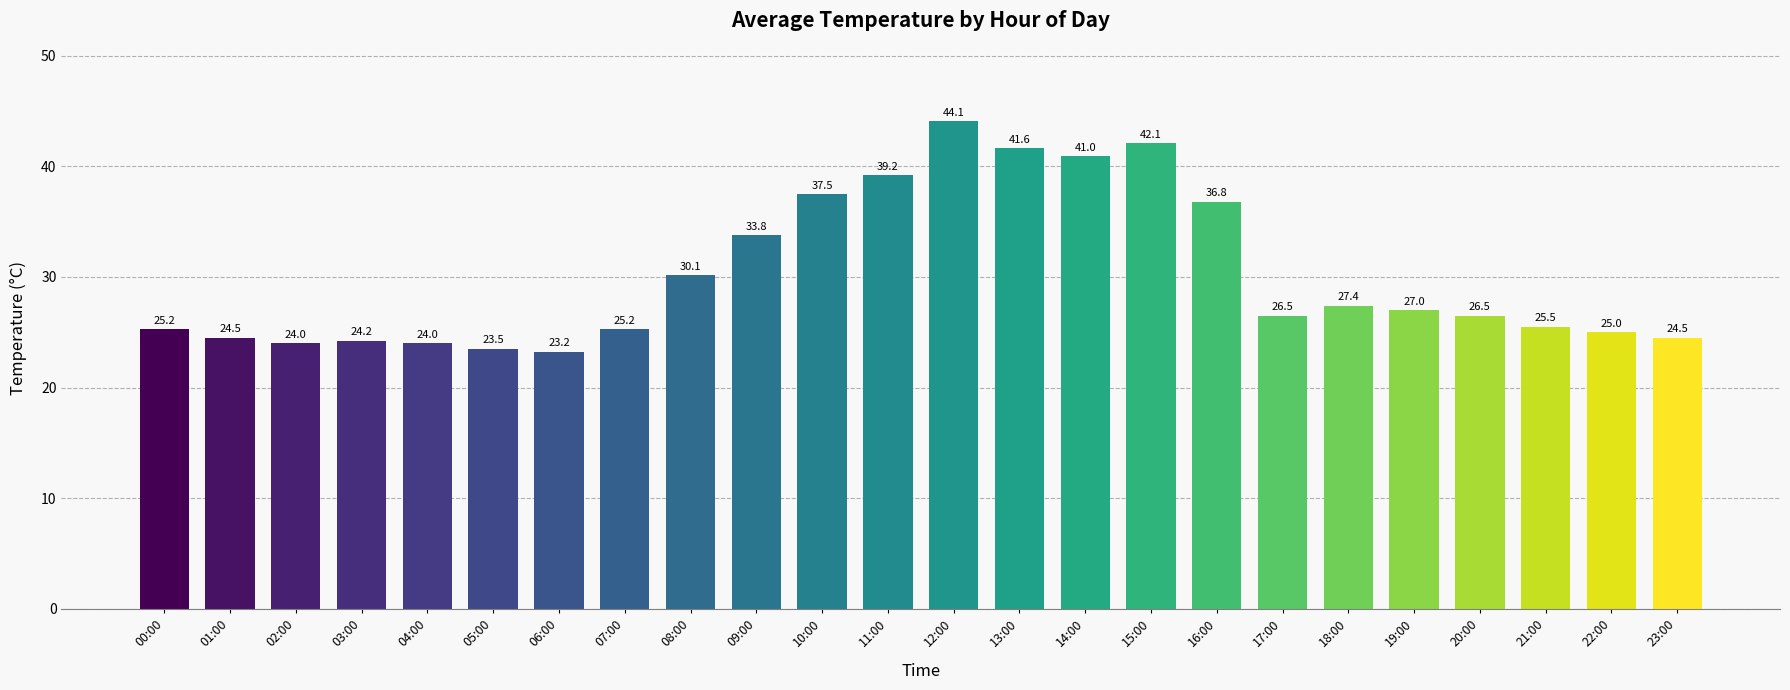

How many categories are shown in the chart?

24